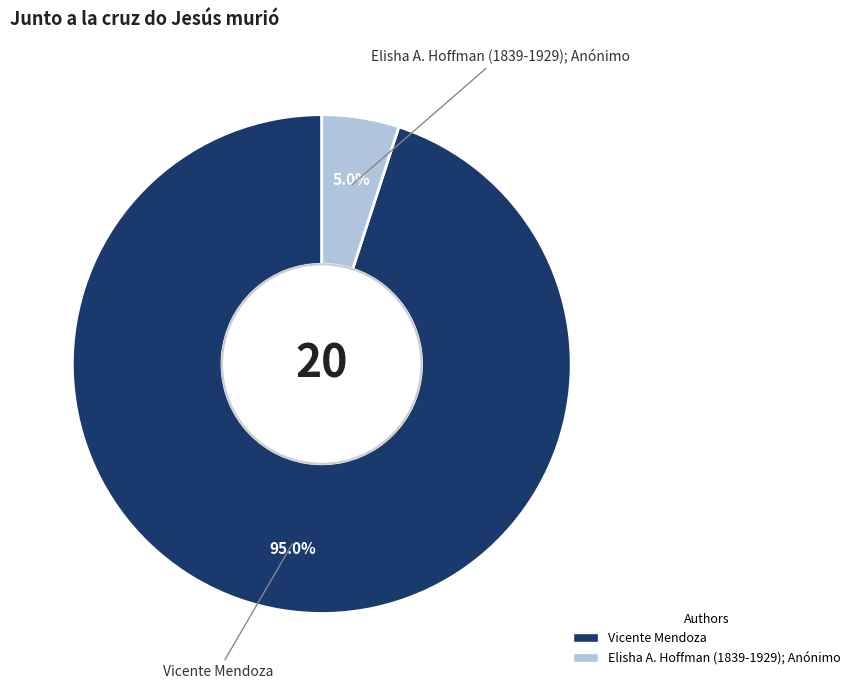

What percentage is NOT represented by Elisha A. Hoffman (1839-1929); Anónimo?

95.0%